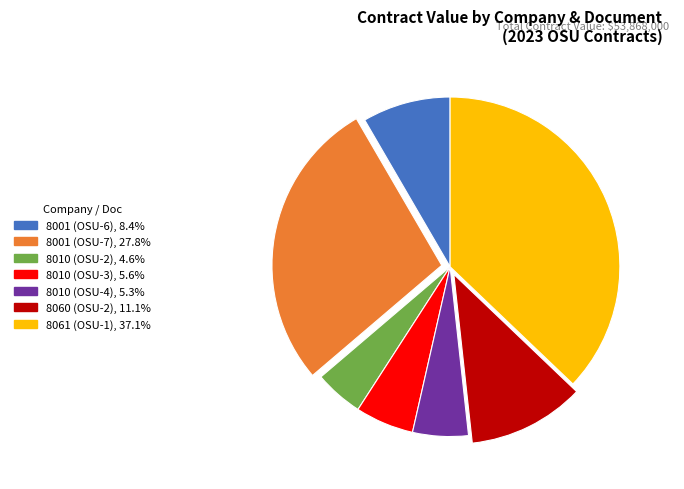

Do 8010 (OSU-4), 5.3% and 8060 (OSU-2), 11.1% together represent more than half of the pie?

No